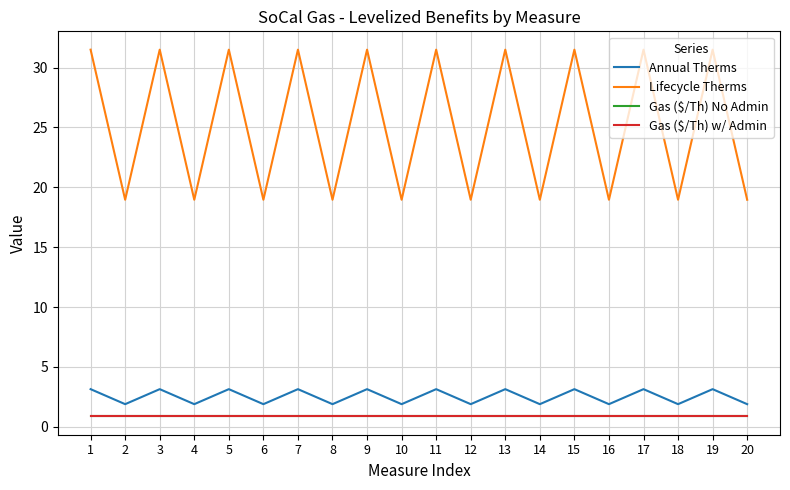

Reading left to right, extract all data points from this chart.

Annual Therms: 3.1	1.9	3.1	1.9	3.1	1.9	3.1	1.9	3.1	1.9	3.1	1.9	3.1	1.9	3.1	1.9	3.1	1.9	3.1	1.9
Lifecycle Therms: 31.5	19.0	31.5	19.0	31.5	19.0	31.5	19.0	31.5	19.0	31.5	19.0	31.5	19.0	31.5	19.0	31.5	19.0	31.5	19.0
Gas ($/Th) No Admin: 0.9	0.9	0.9	0.9	0.9	0.9	0.9	0.9	0.9	0.9	0.9	0.9	0.9	0.9	0.9	0.9	0.9	0.9	0.9	0.9
Gas ($/Th) w/ Admin: 0.9	0.9	0.9	0.9	0.9	0.9	0.9	0.9	0.9	0.9	0.9	0.9	0.9	0.9	0.9	0.9	0.9	0.9	0.9	0.9